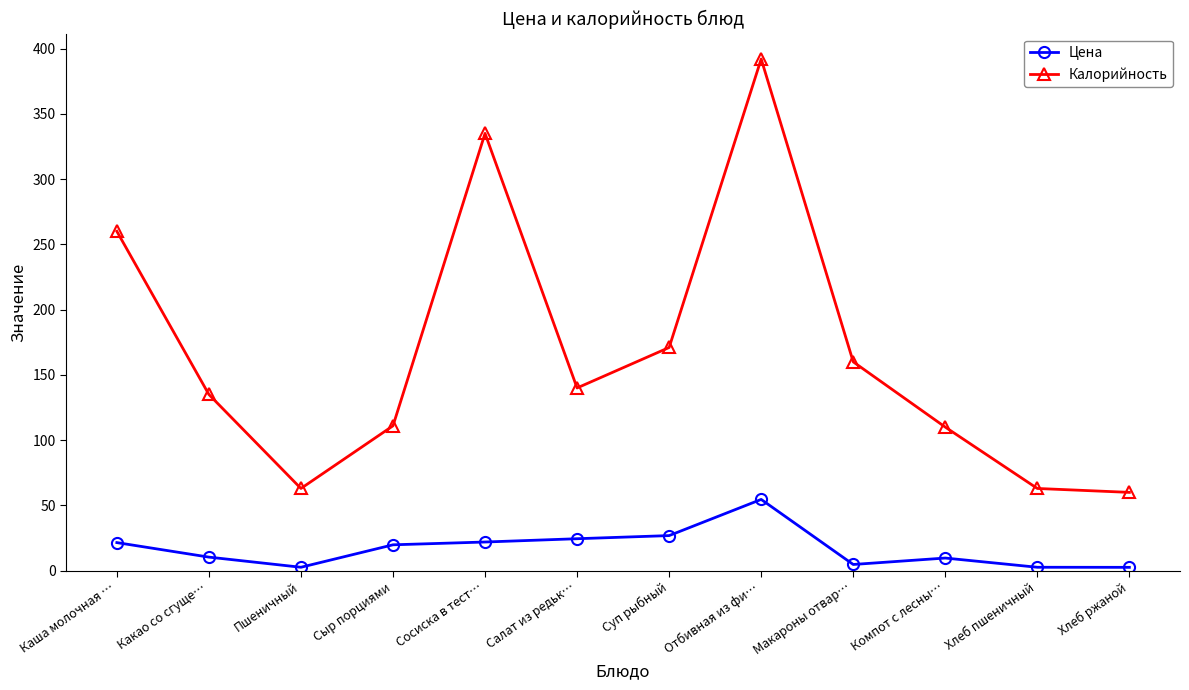

How many values in the Калорийность series are below 140?

6